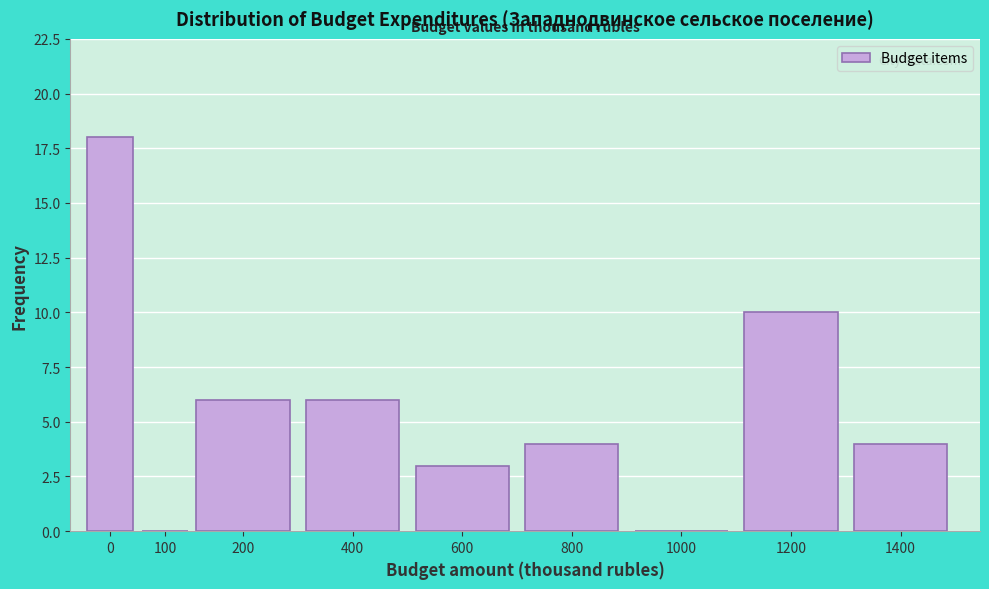

Reading left to right, transcribe all the data shown in this chart.

0=18	100=0	200=6	400=6	600=3	800=4	1000=0	1200=10	1400=4